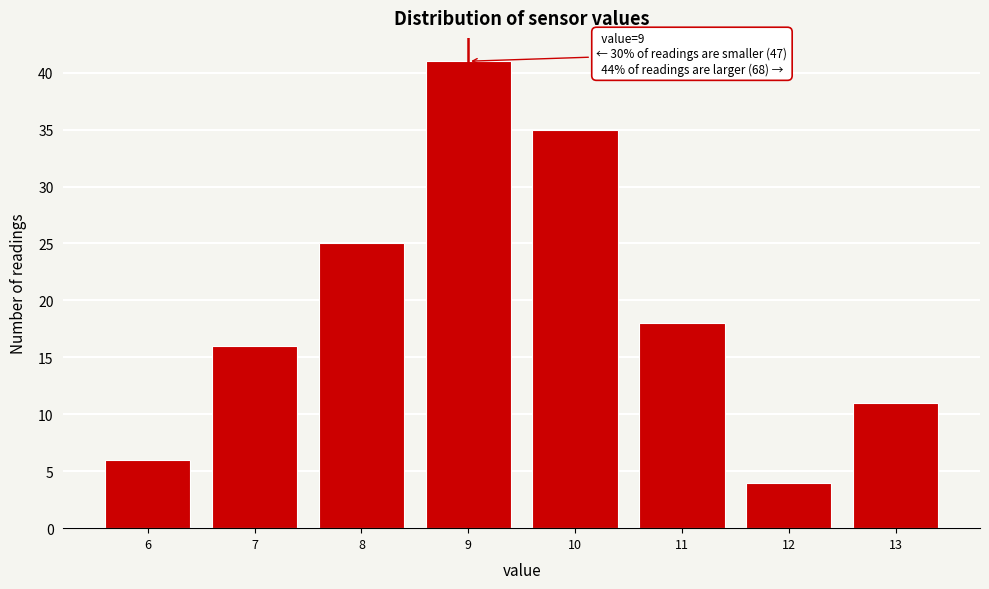

Reading left to right, transcribe all the data shown in this chart.

6=6	7=16	8=25	9=41	10=35	11=18	12=4	13=11